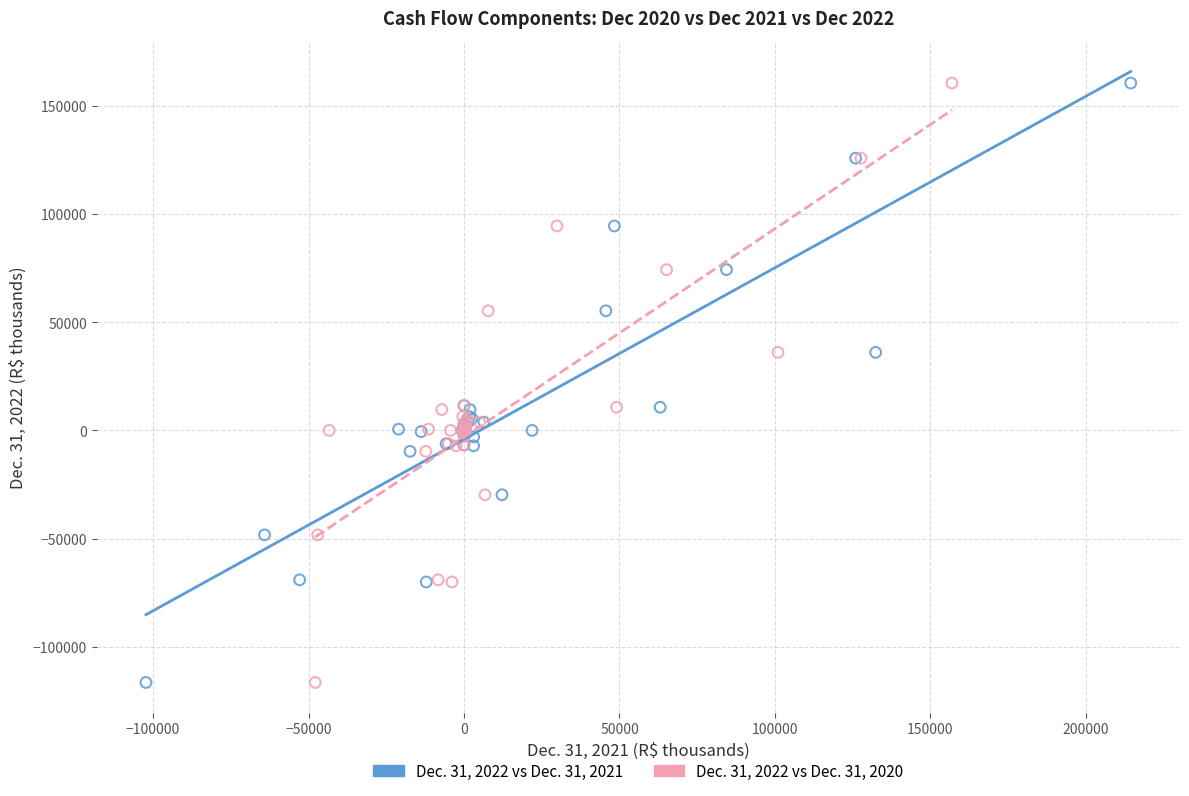

What are all the series names shown in the legend?

Dec. 31, 2022 vs Dec. 31, 2021, Dec. 31, 2022 vs Dec. 31, 2020